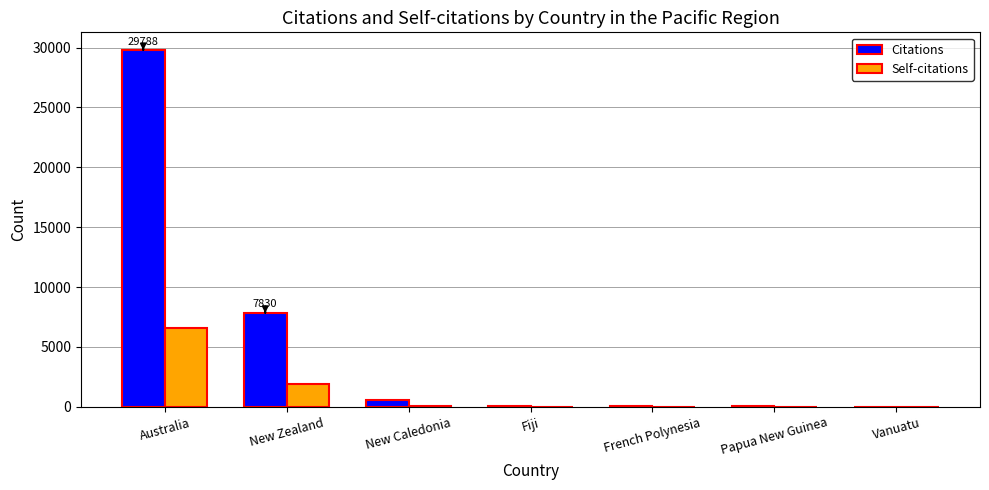

Is the value of Citations at Australia greater than the value of Self-citations at Vanuatu?

Yes